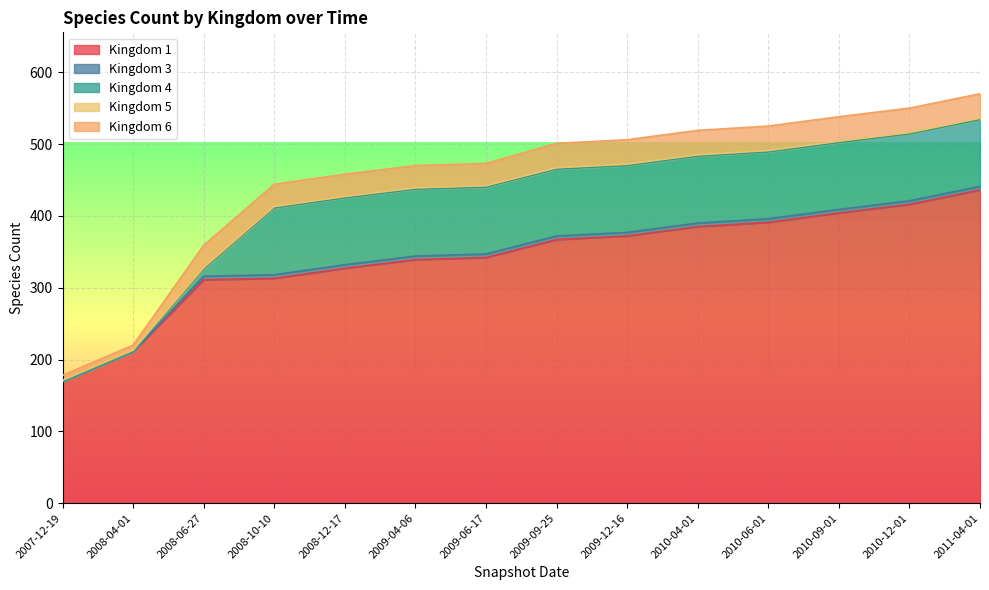

What is the label of the 6th point from the right?

2009-12-16